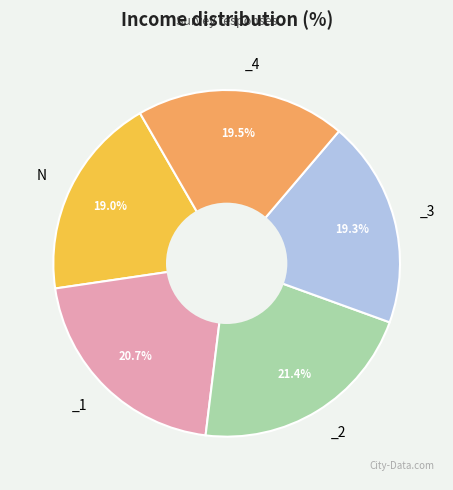

Does any single category account for the majority?

No